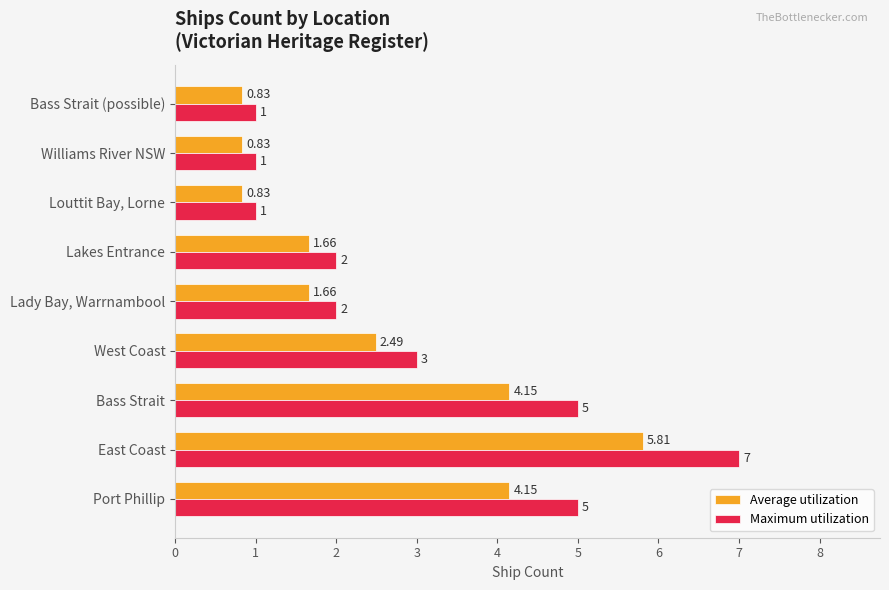

Rank the series by their average value, from lowest to highest.

Average utilization, Maximum utilization